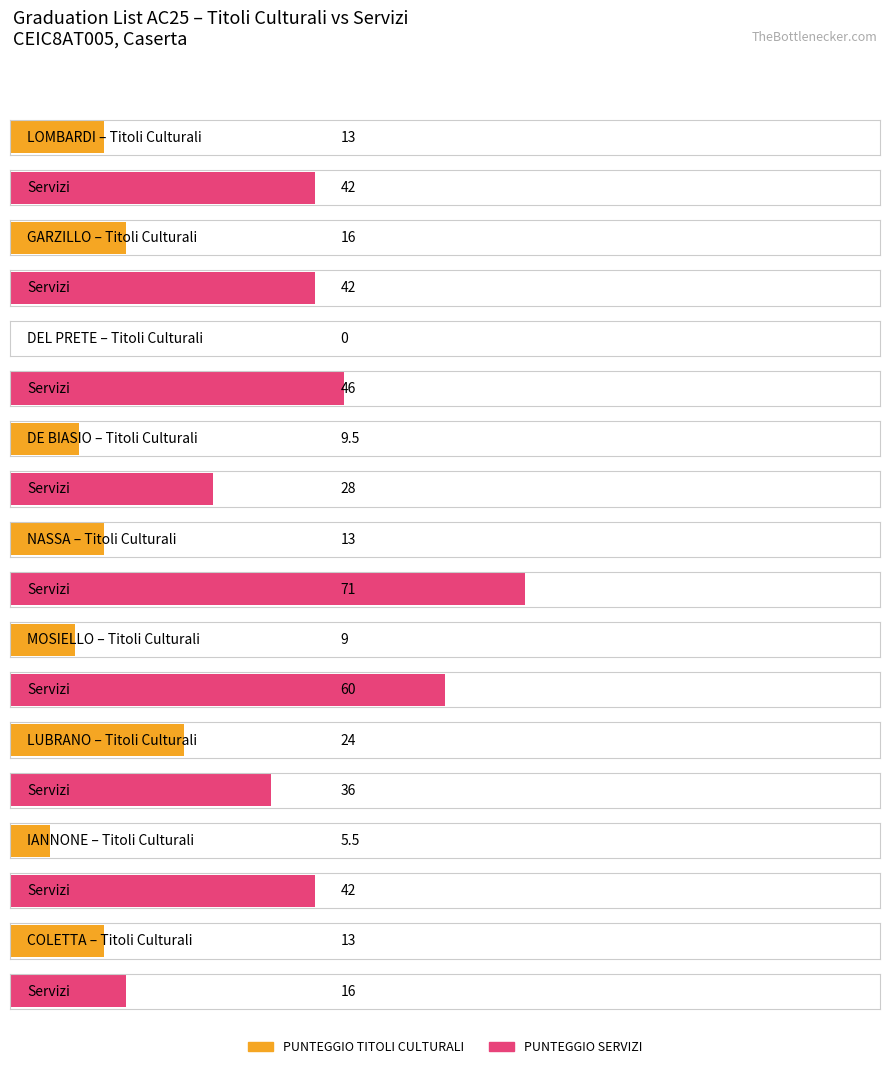

Which category has the lowest value across all series?

DEL PRETE